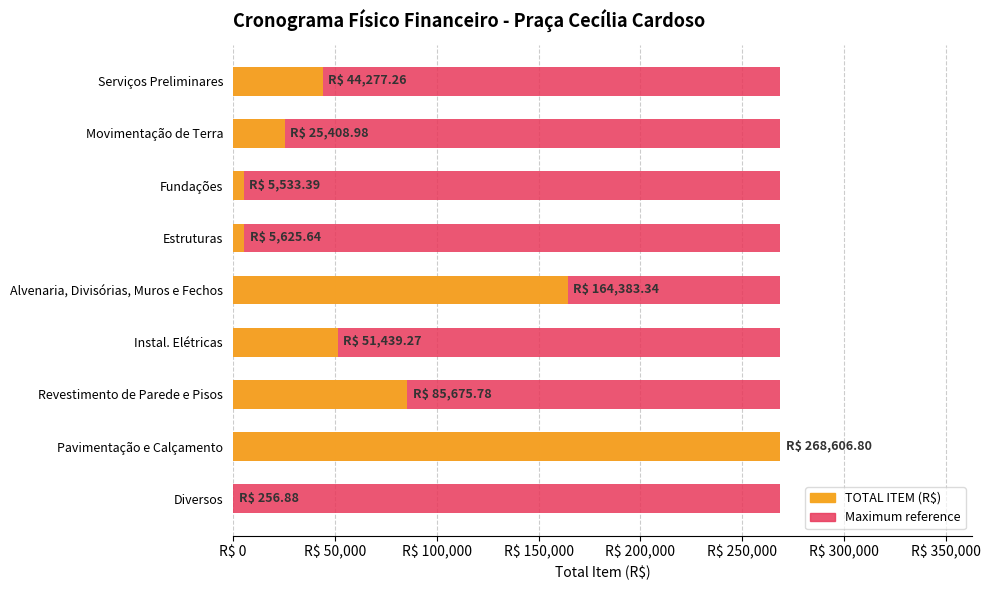

Which series changed the most between R$ 100,000 and R$ 250,000?

TOTAL ITEM (R$)